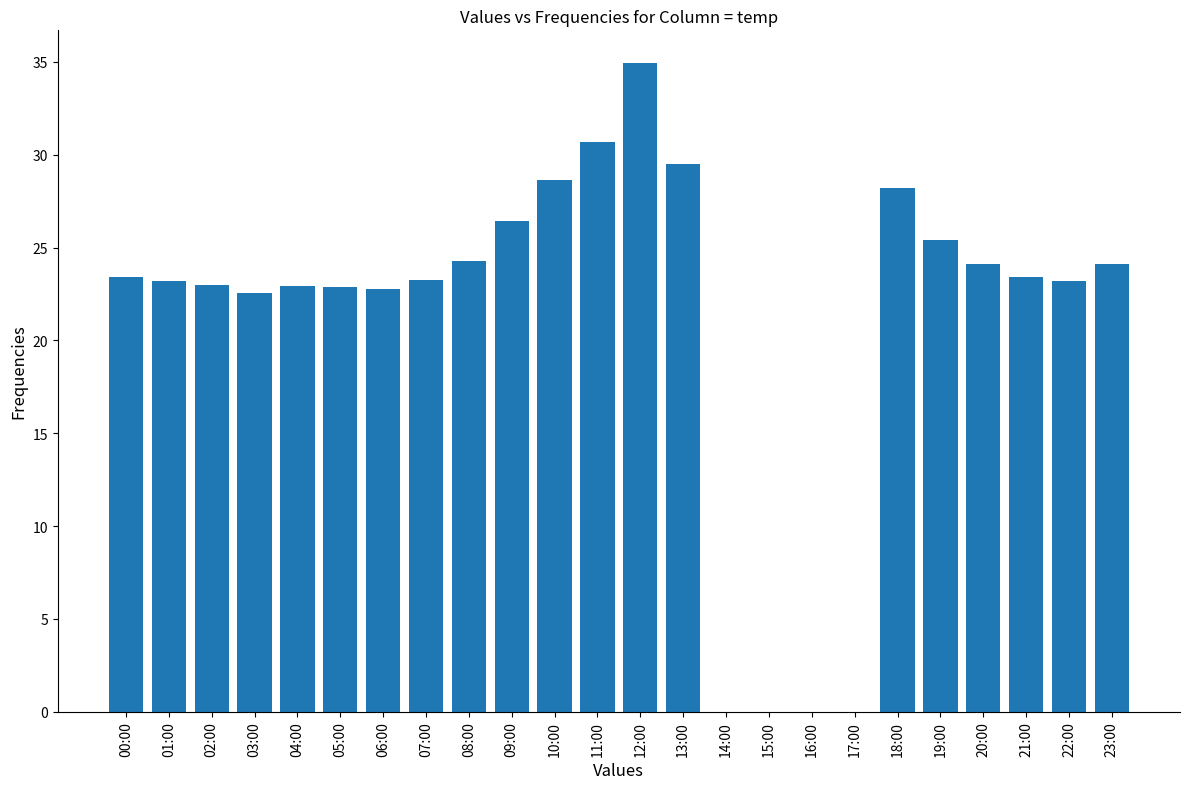

Is it true that the value at 02:00 is 23.0?

True